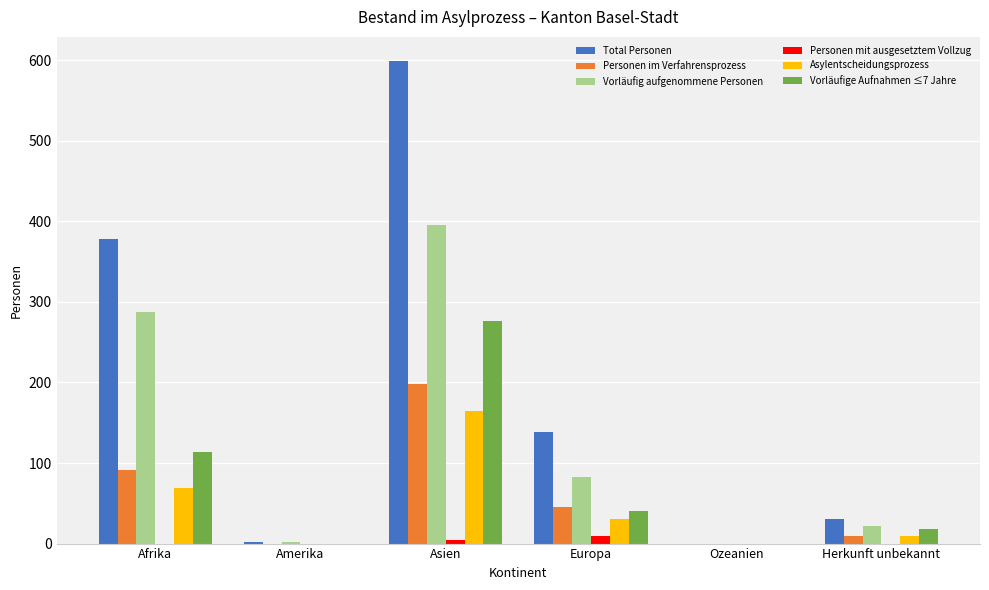

Between Amerika and Herkunft unbekannt, which series saw the biggest shift?

Total Personen